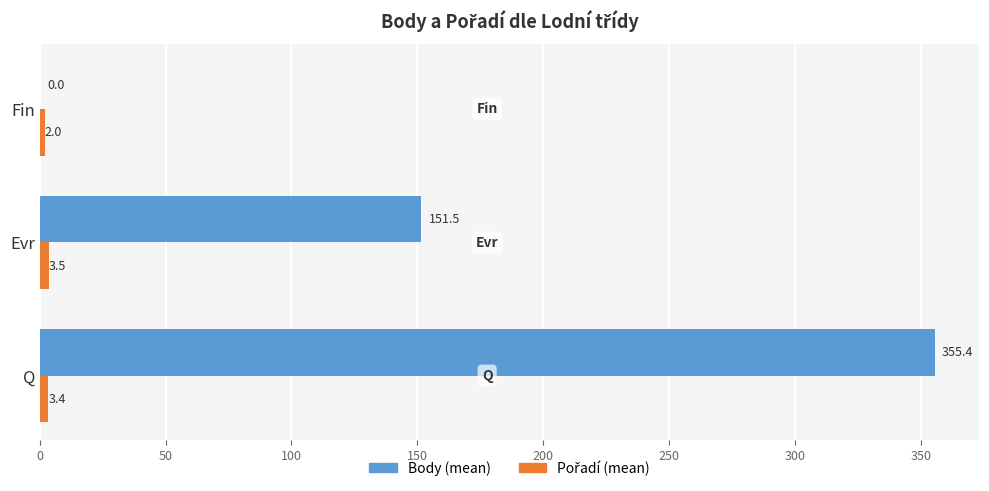

Which series has the largest total across all categories?

Body (mean)